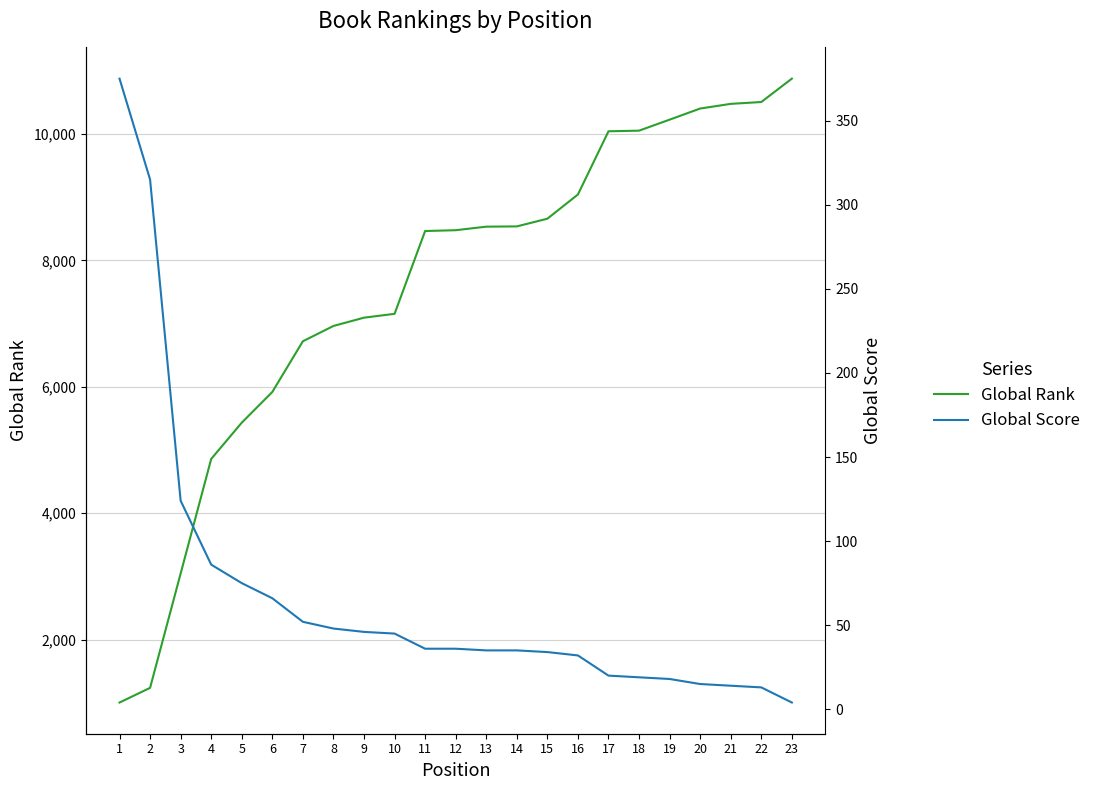

Which series has the largest total across all categories?

Global Rank